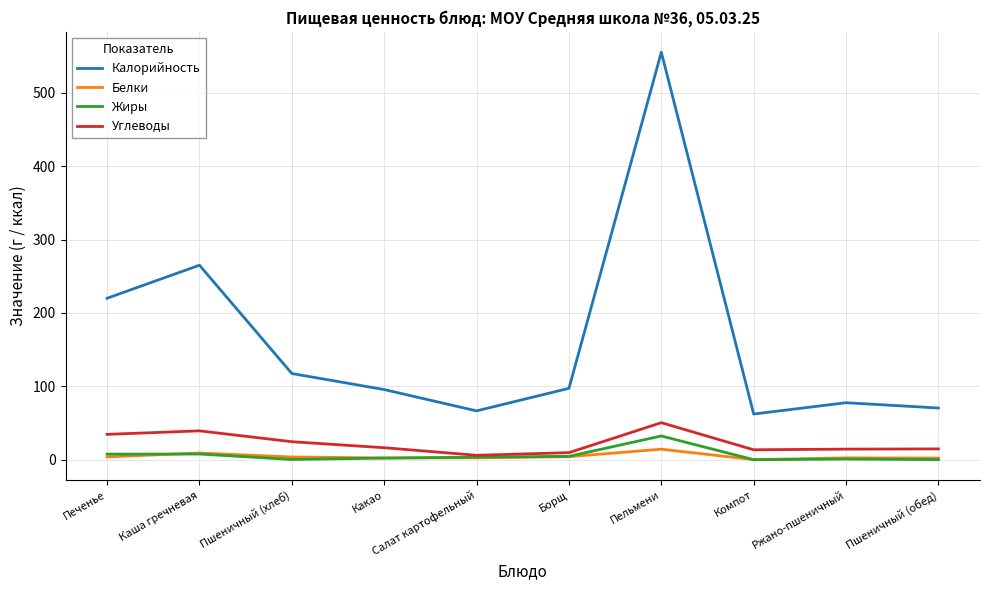

Which series has the largest range (max minus min)?

Калорийность